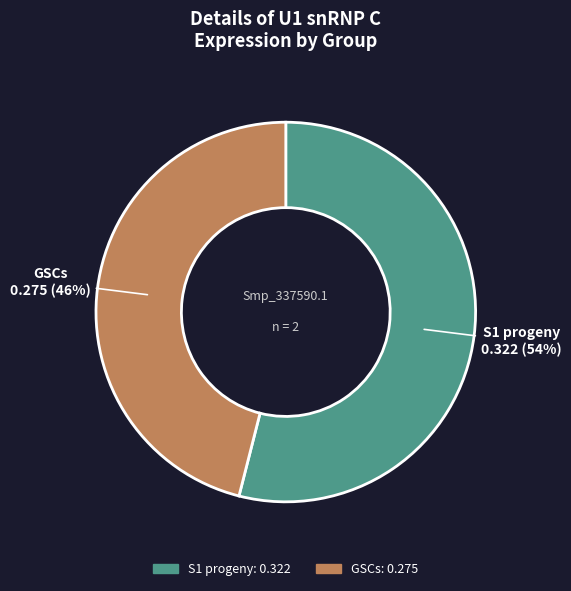

To the nearest percent, what is the average slice percentage?

50%